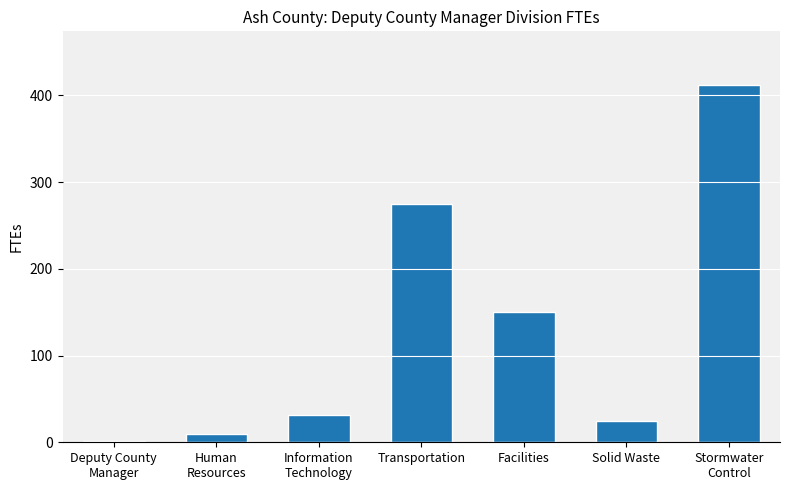

Between Information
Technology and Solid Waste, which is larger?

Information
Technology